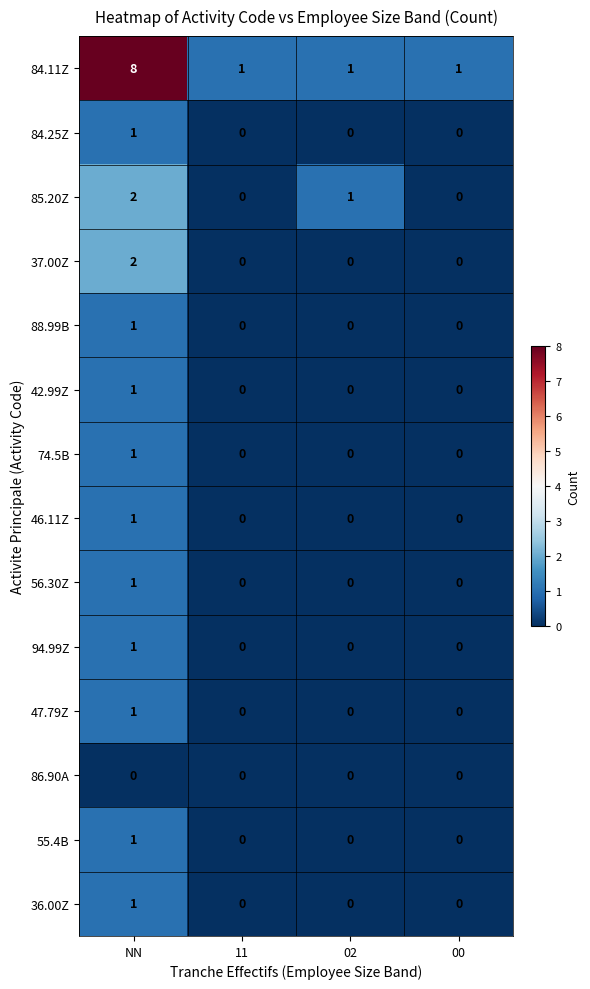

What is the difference between the highest and lowest values at 11?

1